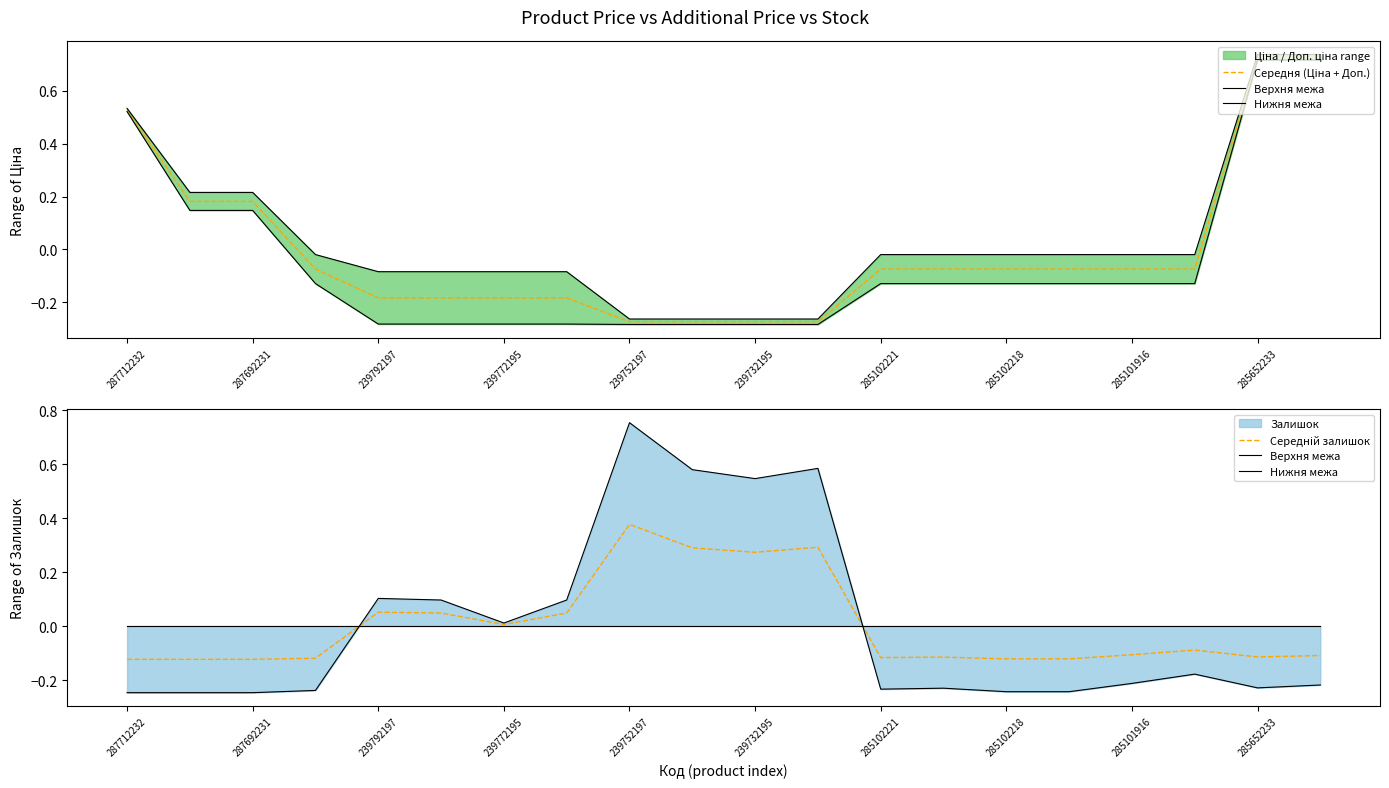

What is the difference between the second highest and second lowest values in the Середній залишок series?

0.4